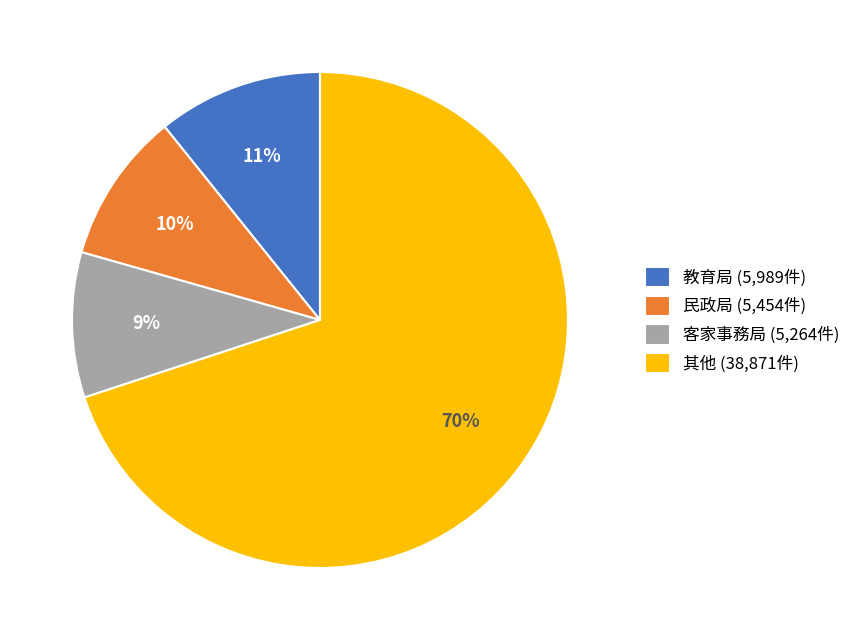

What percentage is the 其他 (38,871件) slice, to the nearest percent?

70%